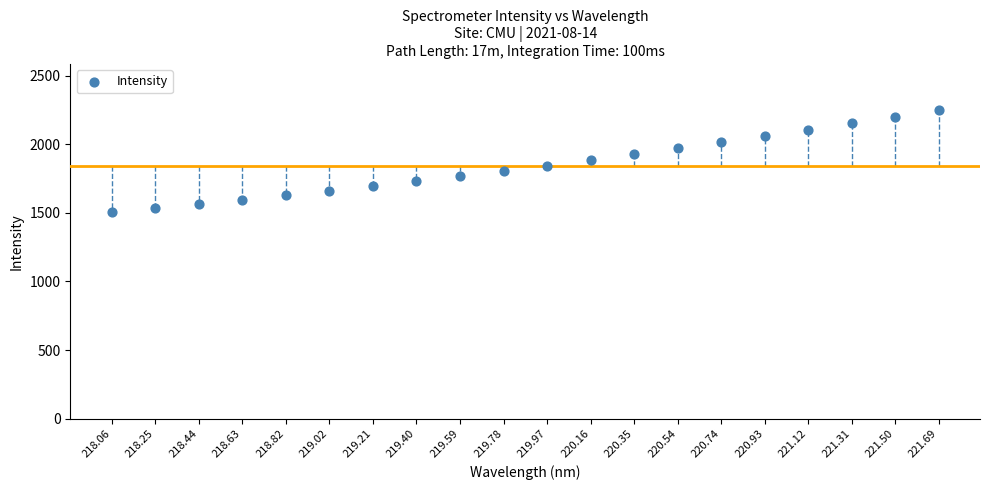

What is the range of X values (max minus min)?

3.6